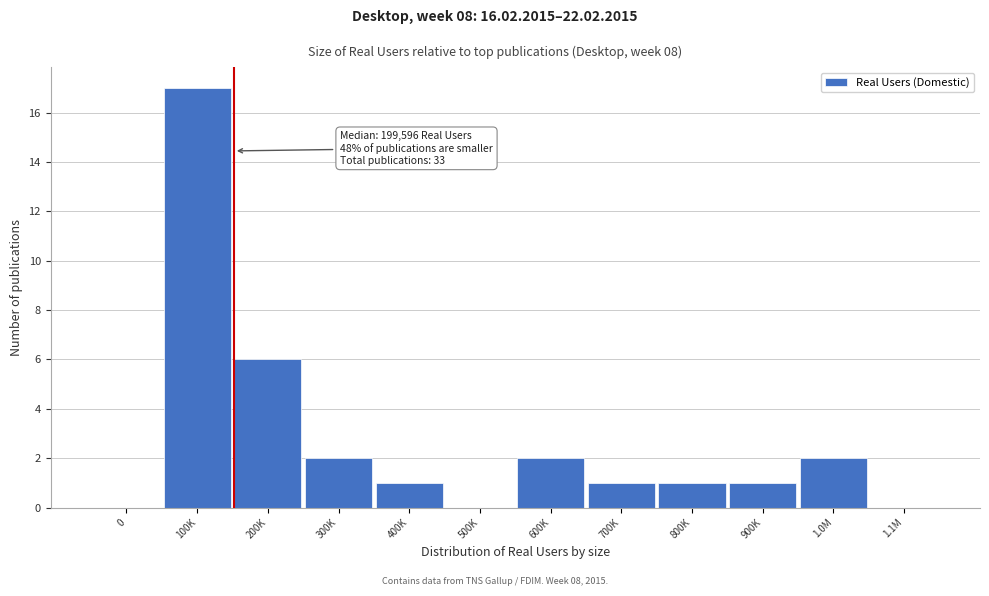

Reading left to right, list all the values displayed in this chart.

0=0	100K=17	200K=6	300K=2	400K=1	500K=0	600K=2	700K=1	800K=1	900K=1	1.0M=2	1.1M=0